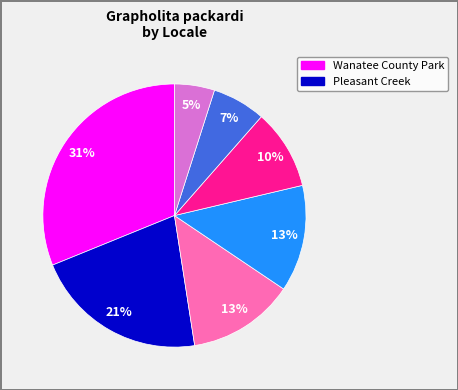

Count the number of slices in the pie.

7